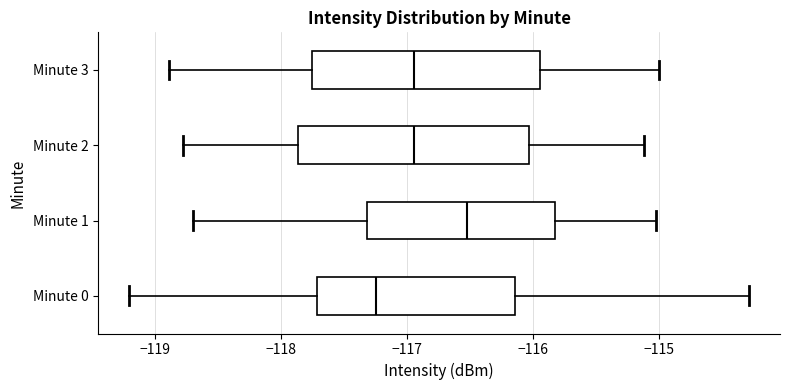

Reading bottom to top, read every box against the x-axis: the position of its median line, the range the box covers, and the ends of its whiskers. The values are not printed on the chart, so give them approximately, as read against the axis.

Minute 0: median -117.2, box -117.7 to -116.1, whiskers -119.2 to -114.3
Minute 1: median -116.5, box -117.3 to -115.8, whiskers -118.7 to -115.0
Minute 2: median -116.9, box -117.9 to -116.0, whiskers -118.8 to -115.1
Minute 3: median -116.9, box -117.8 to -115.9, whiskers -118.9 to -115.0